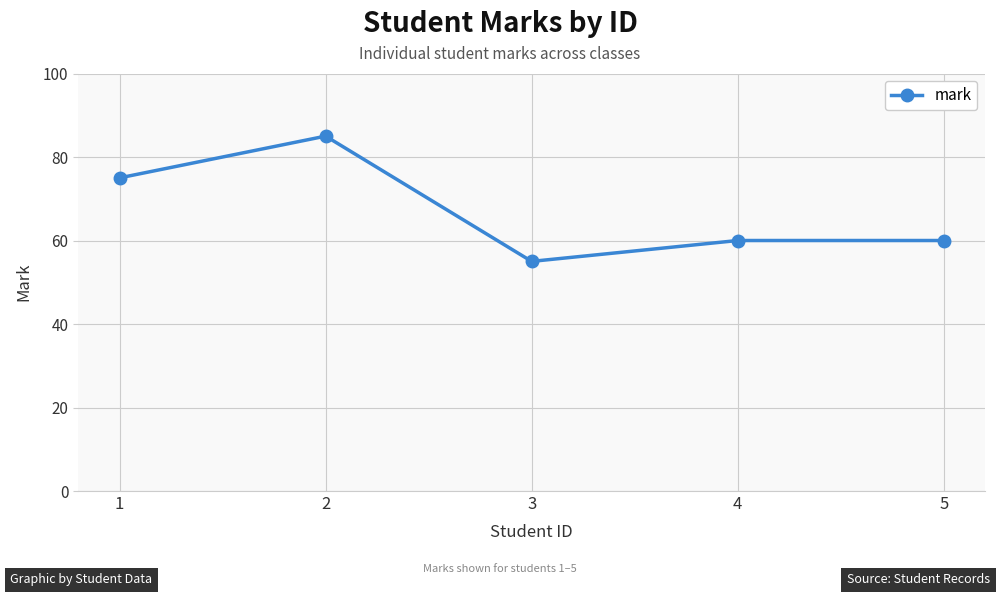

Which category has the lowest value across all series?

3